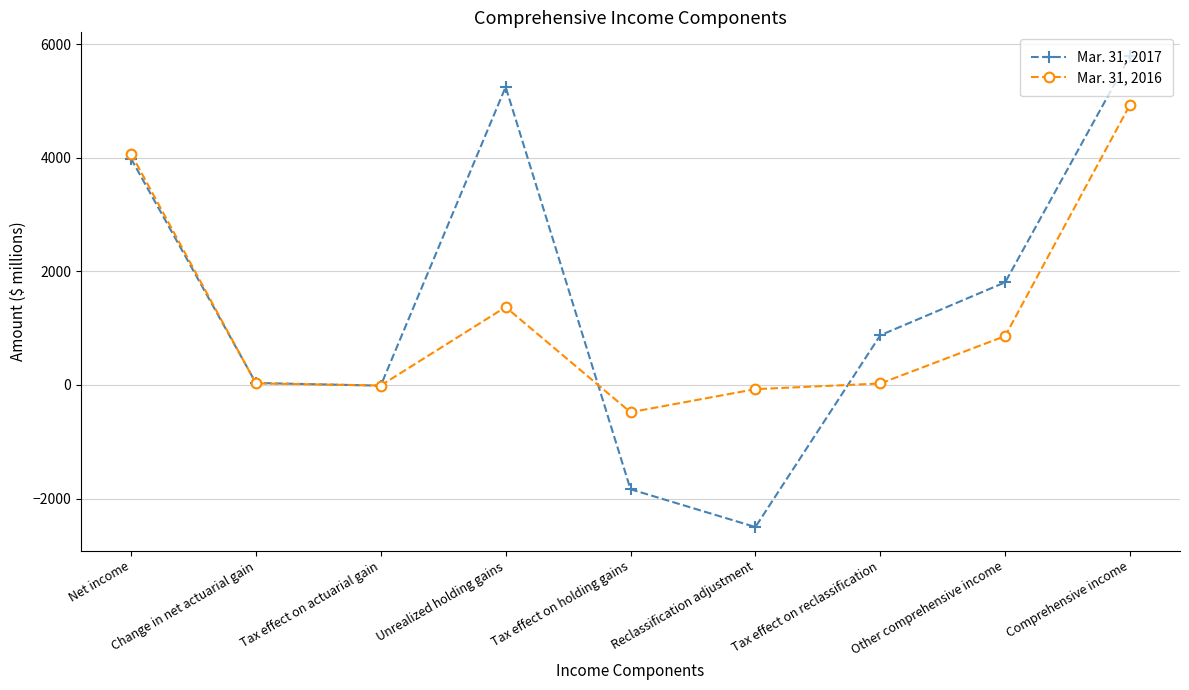

What is the difference between the second highest and second lowest values in the Mar. 31, 2017 series?

7082